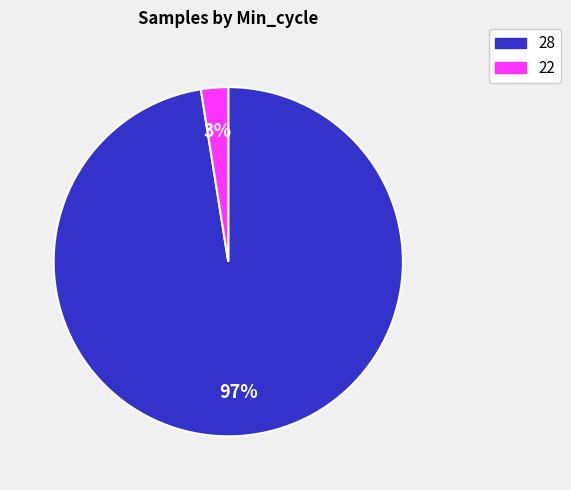

To the nearest percent, what is the average slice percentage?

50%